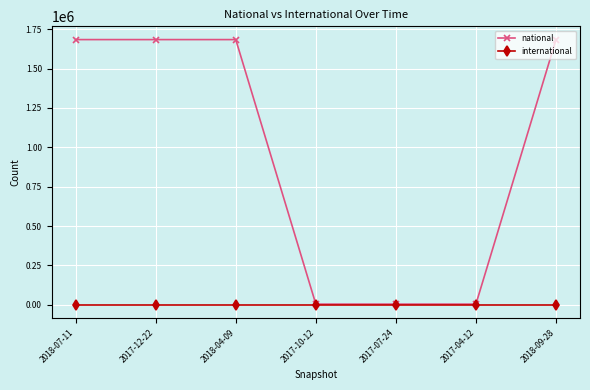

How many distinct data groups are displayed?

2